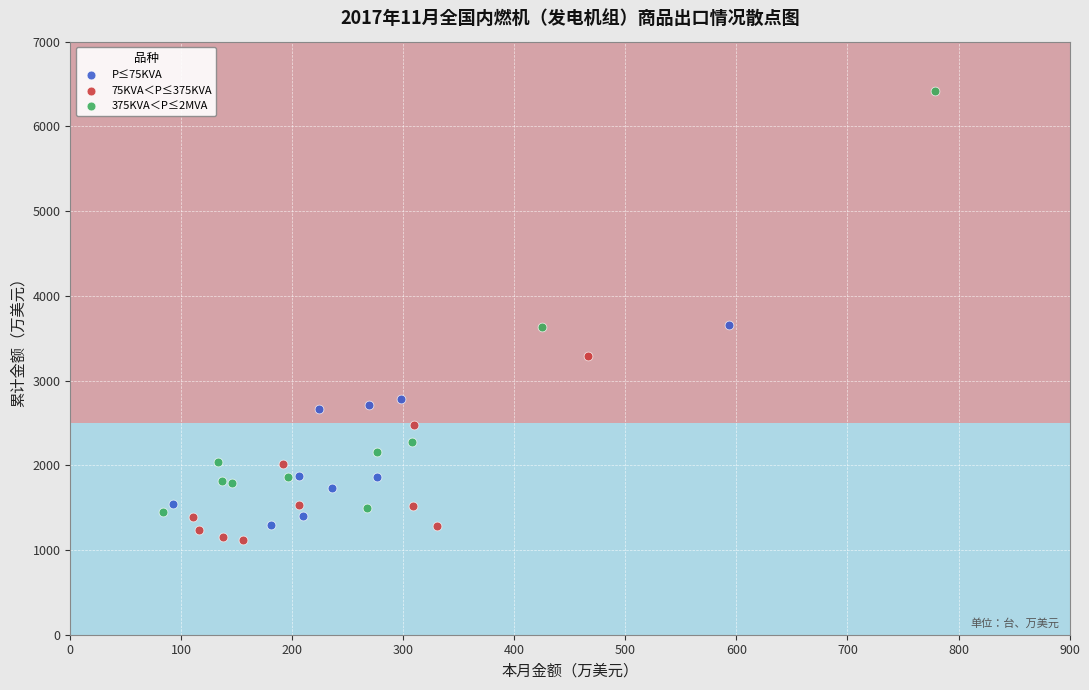

Which series has the largest Y range (max minus min)?

375KVA＜P≤2MVA